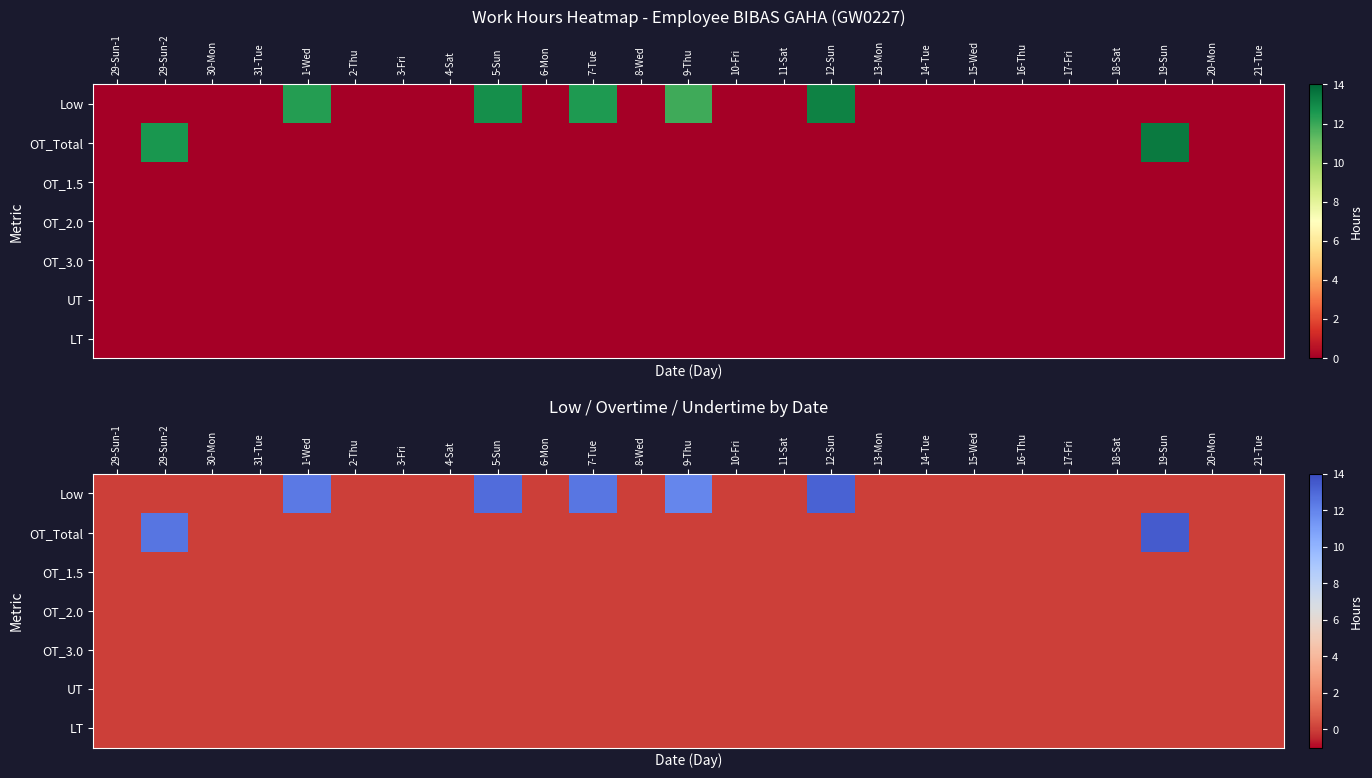

At how many categories does at least one series exceed 10?

7